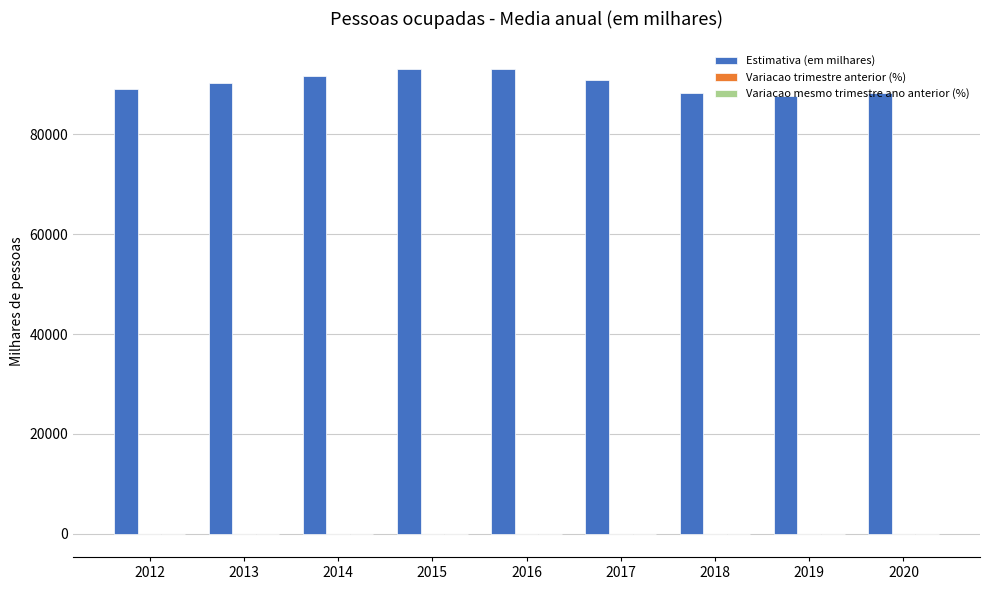

Which series has the largest range (max minus min)?

Estimativa (em milhares)